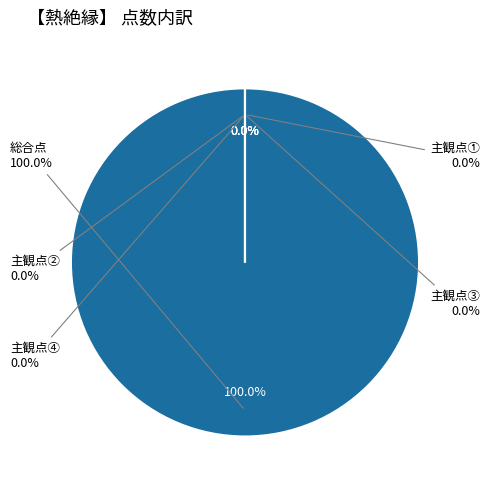

Does 総合点 account for over 50% of the chart?

Yes